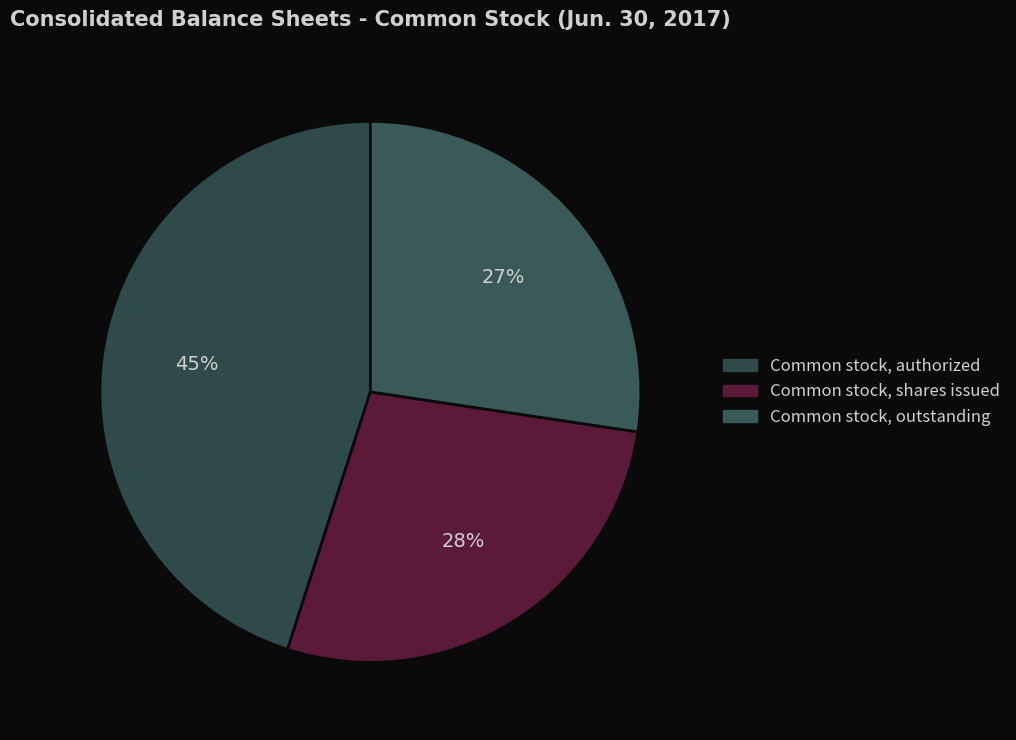

Which slice is the largest?

Common stock, authorized (in shares)